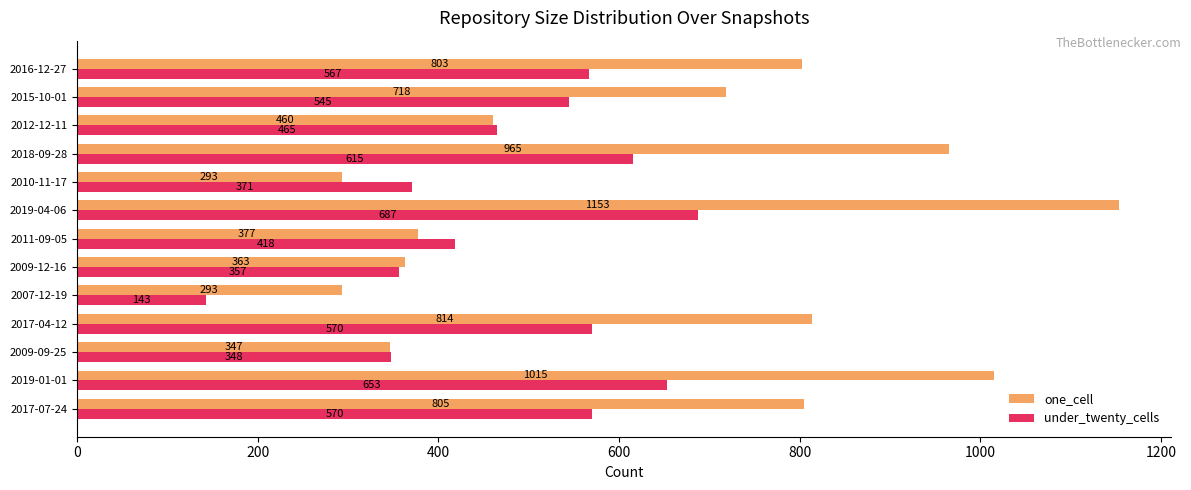

At which label is under_twenty_cells closest to 415?

2011-09-05